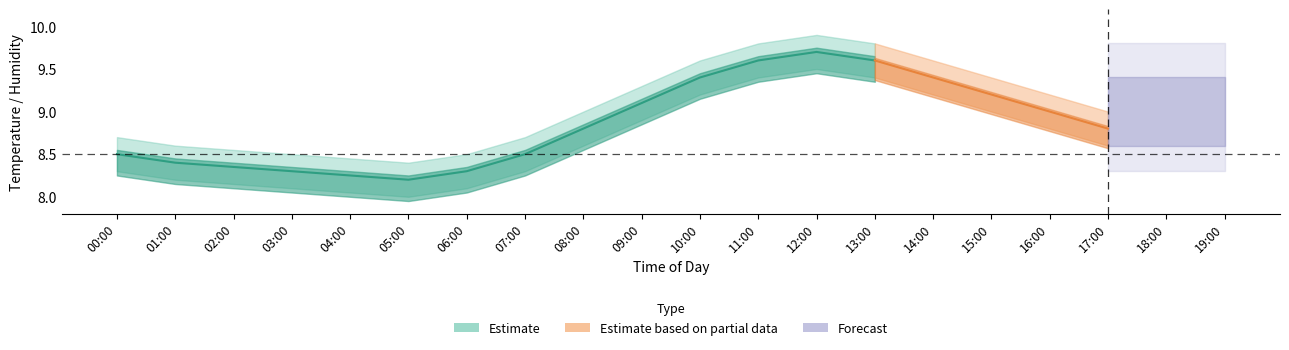

Which category has the highest value across all series?

12:00